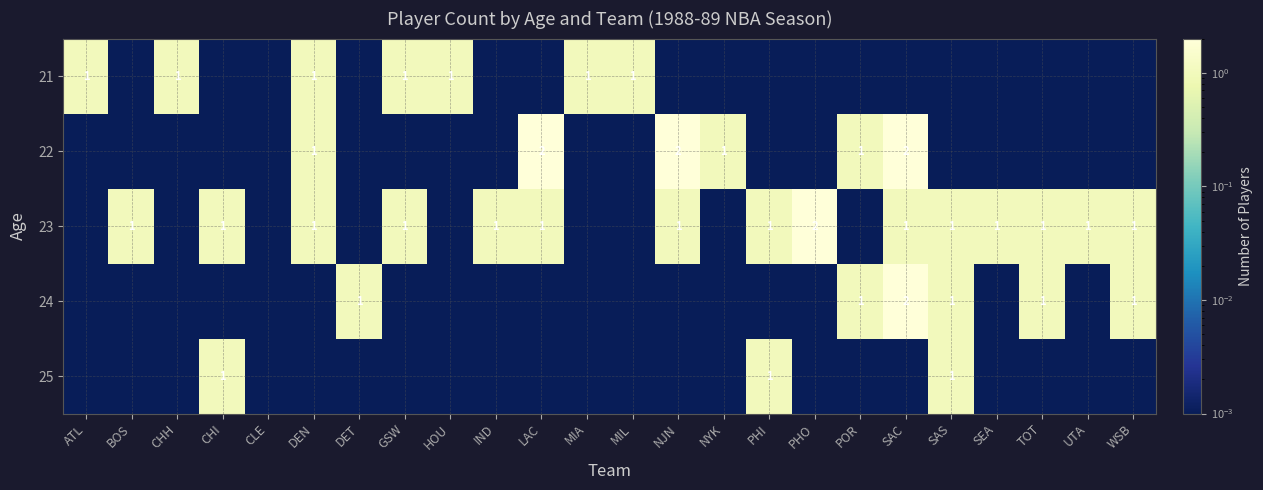

Is the value of 21 at POR greater than the value of 22 at DEN?

No